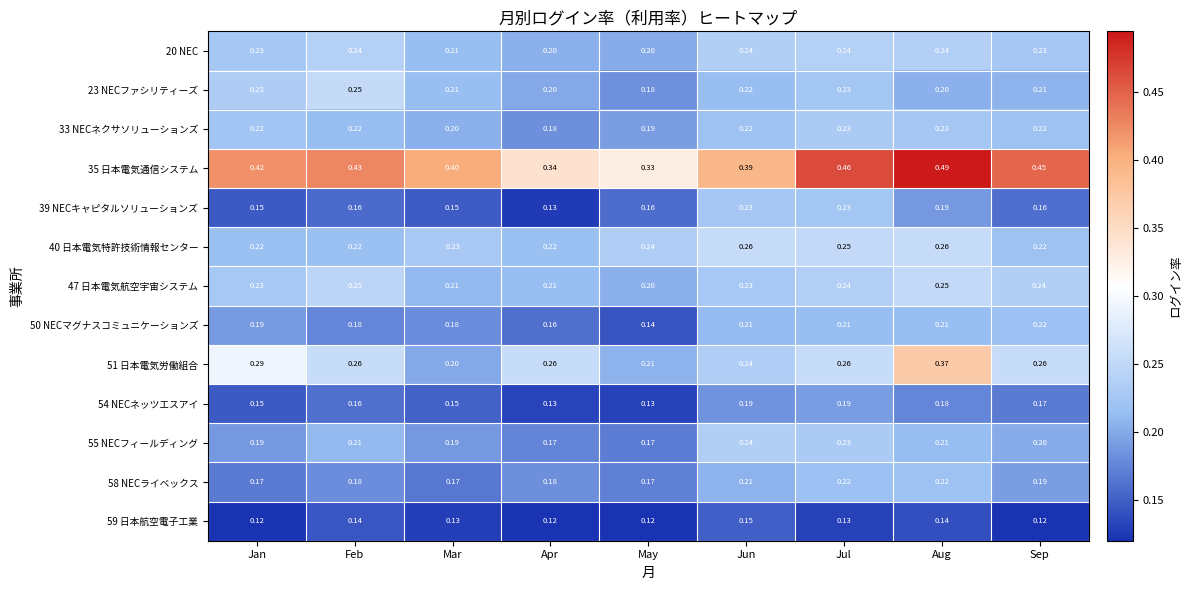

Which label corresponds to the largest value in the chart?

Aug